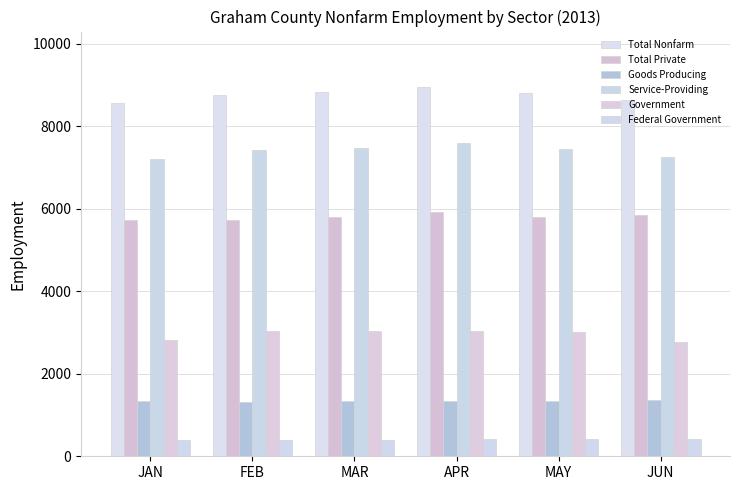

Is it true that Total Nonfarm equals 5603 at MAY?

False